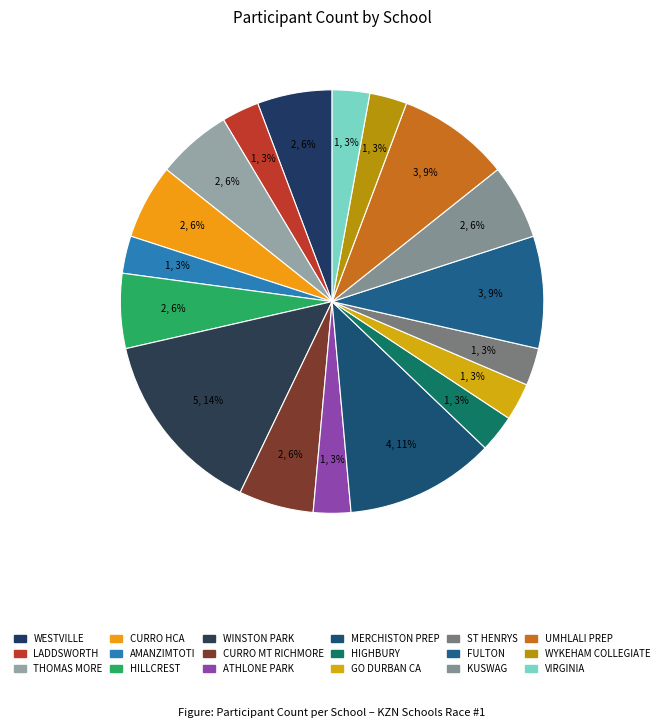

How many segments does this pie chart have?

18